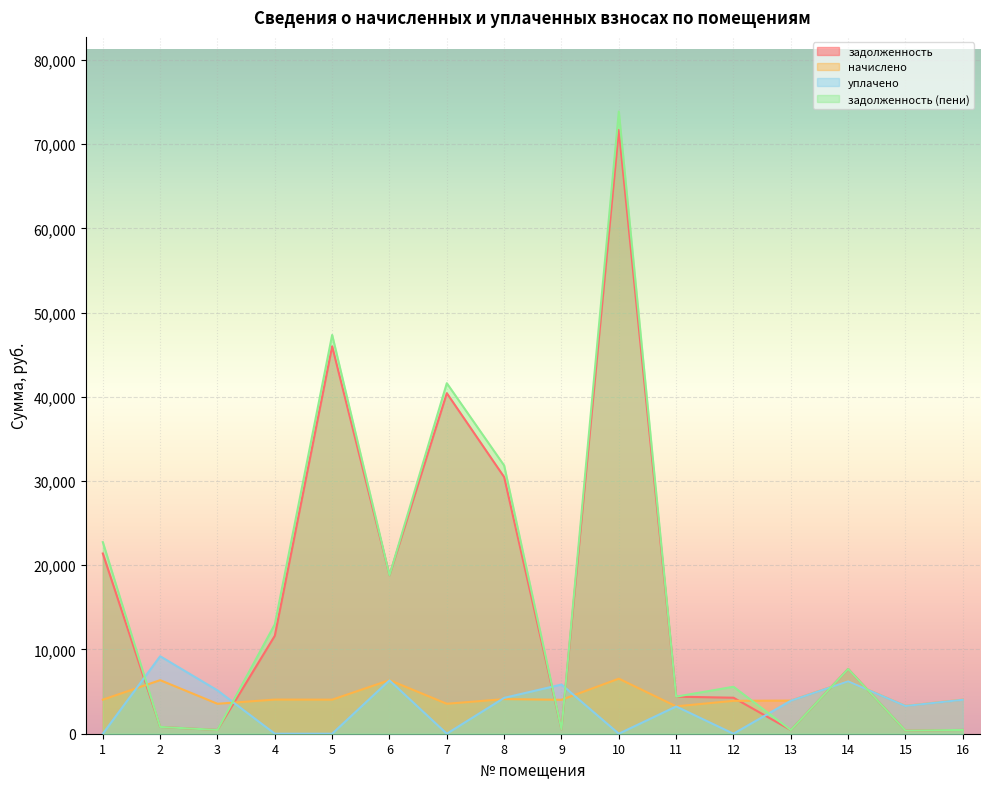

Read the начислено value at 4.

4053.7